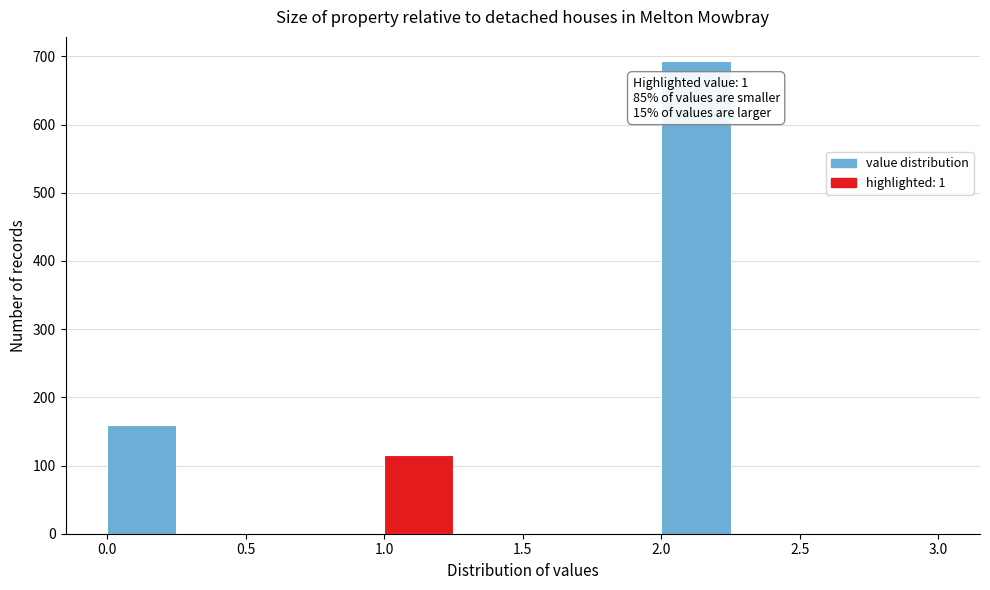

Over which range of the x-axis is the bar tallest?

2.00 to 2.25